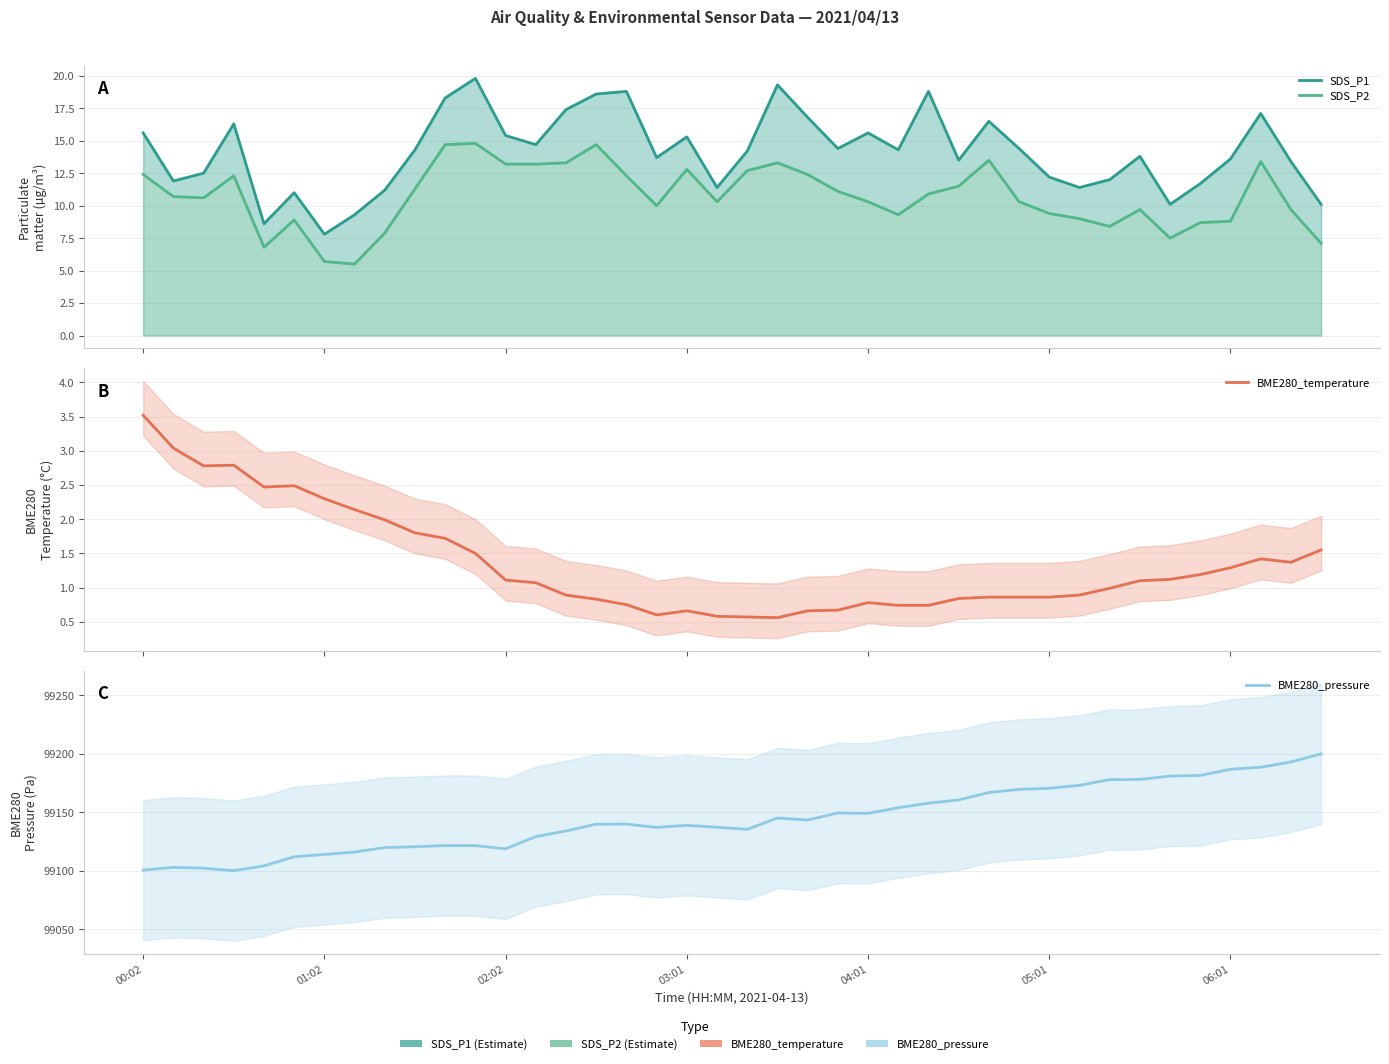

Is the value of BME280_temperature at 01:02 greater than the value of BME280_pressure at 05:01?

No